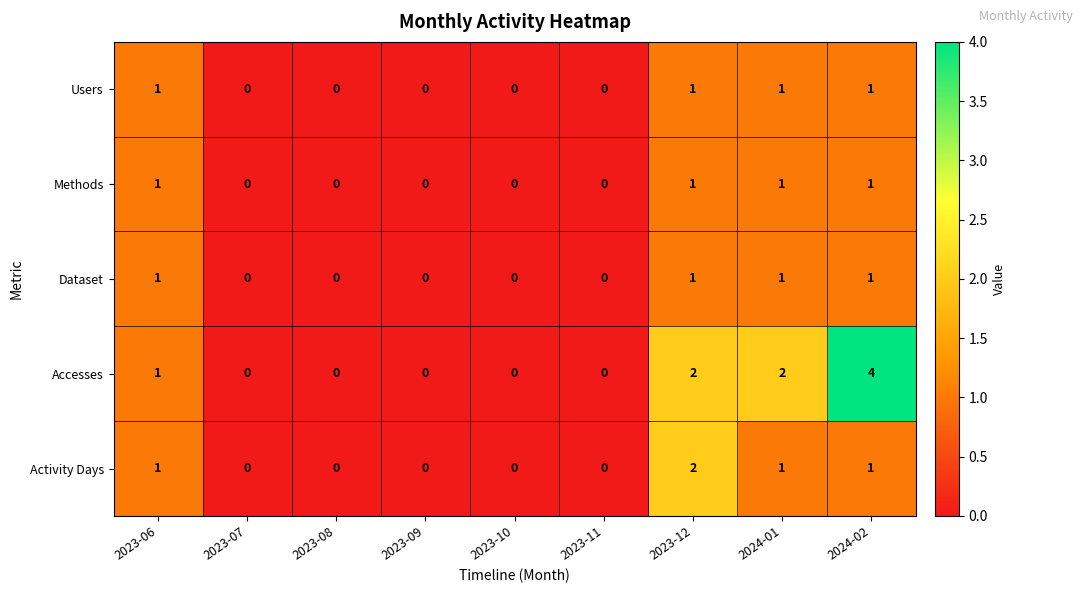

Which series has the widest spread of values?

Accesses